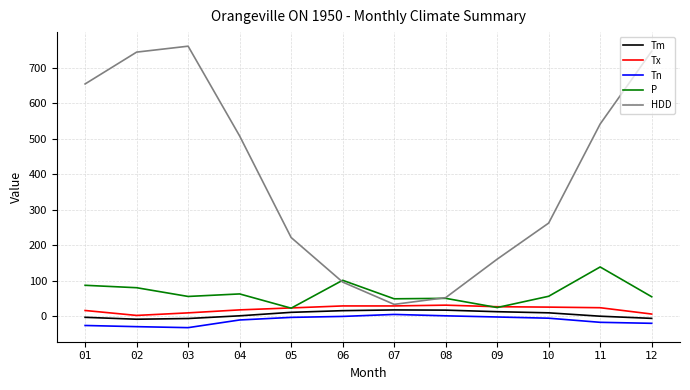

The value of P at 10 is 56.1. True or false?

True